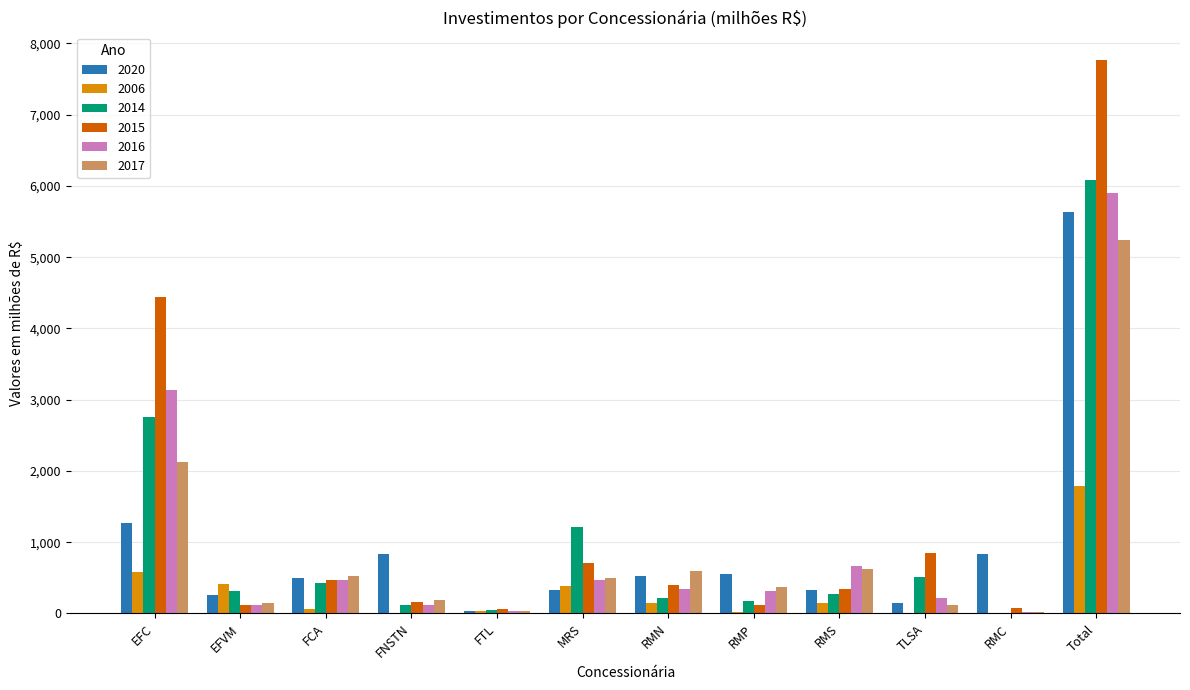

At which category does the chart reach its peak across all series?

Total